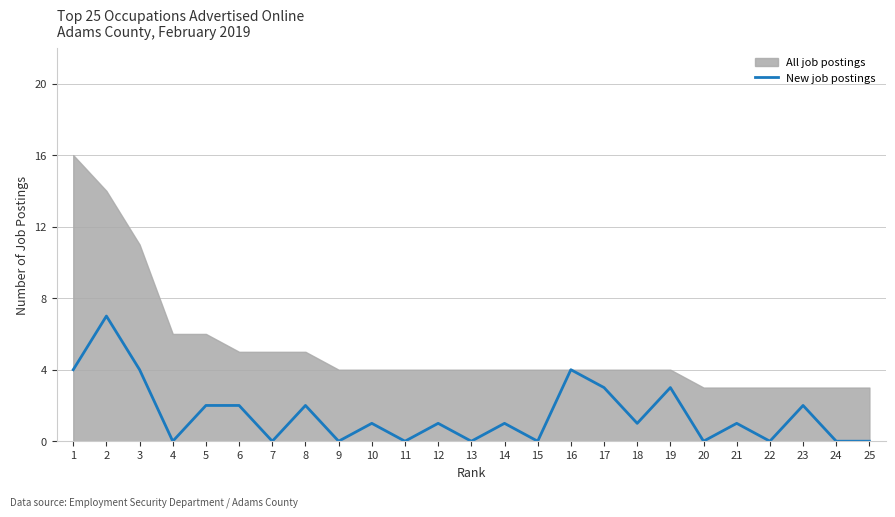

What is the highest value of the New job postings series?

7